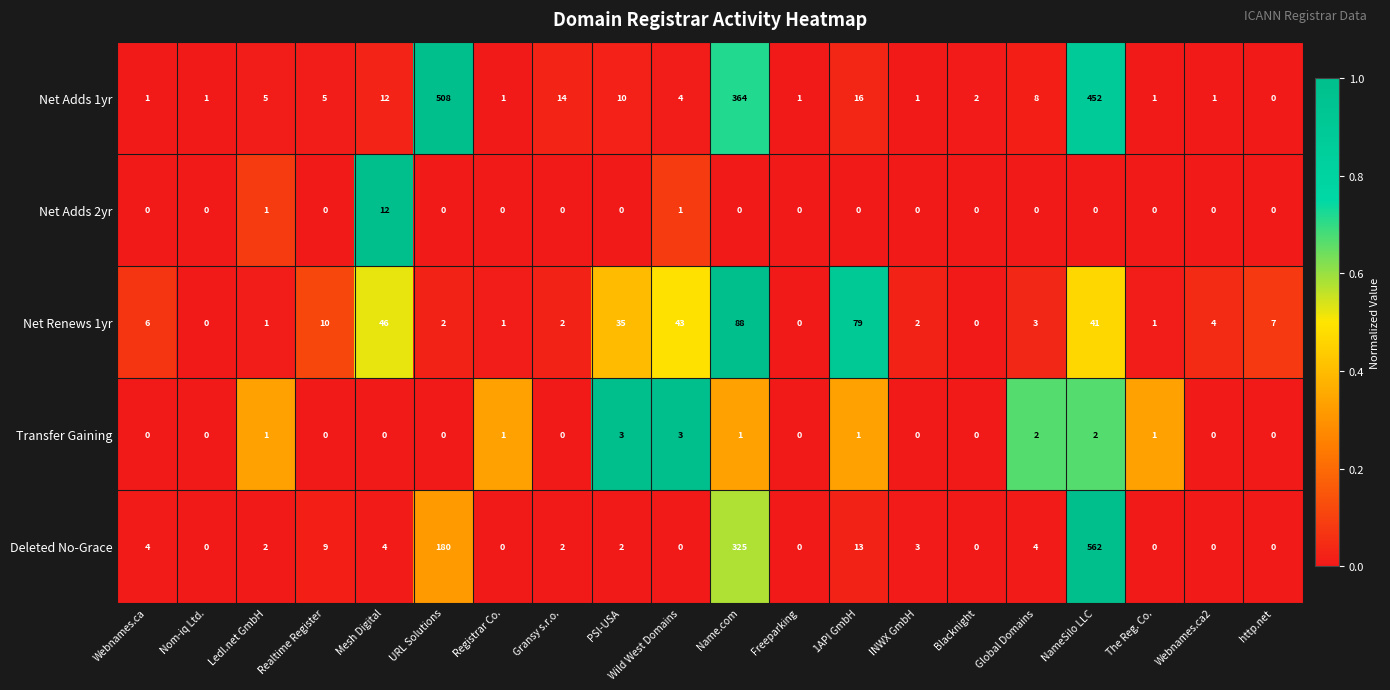

Which series has the largest total across all categories?

Net Adds 1yr